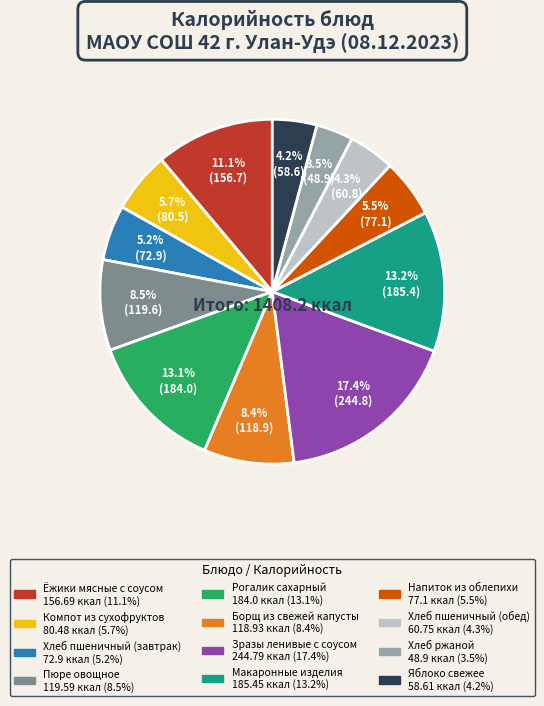

To the nearest percent, what is the combined percentage of Яблоко свежее and Зразы ленивые с соусом?

22%